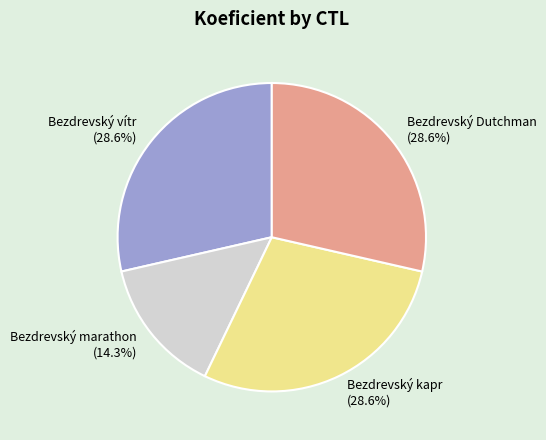

To the nearest percent, what is the difference between the largest and smallest slice percentages?

14%